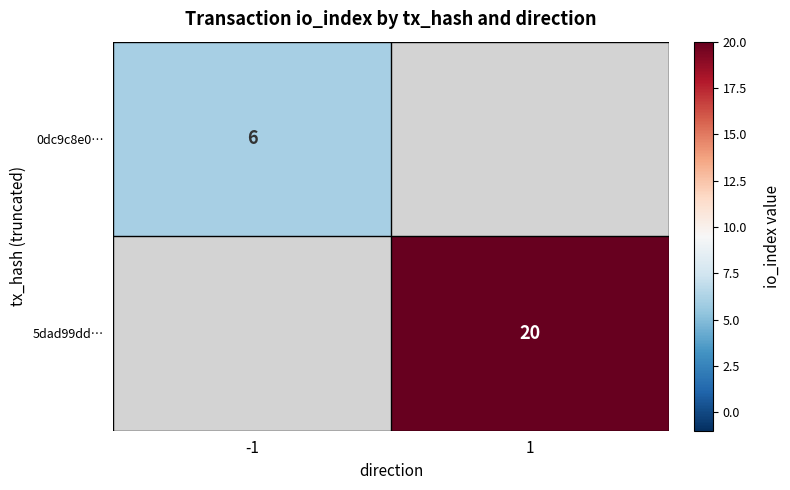

Is it true that 5dad99dd… equals 20 at 1?

True